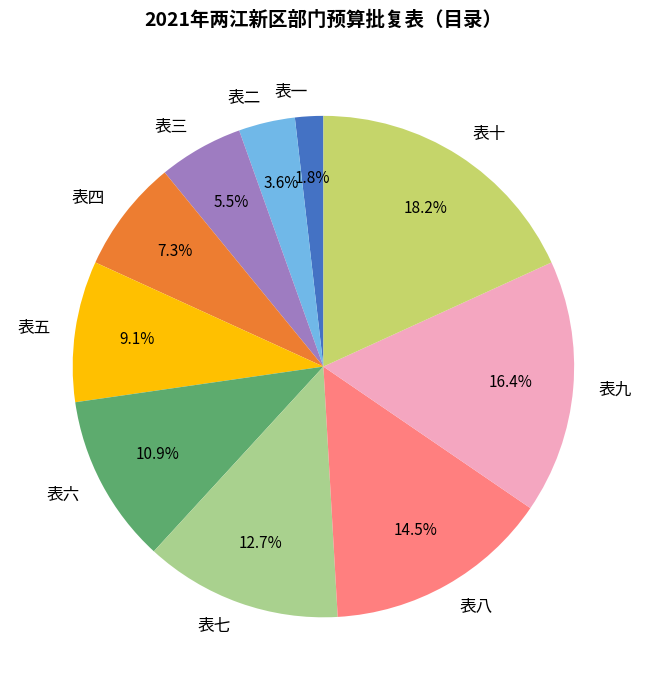

Is 表六 the majority of the pie?

No